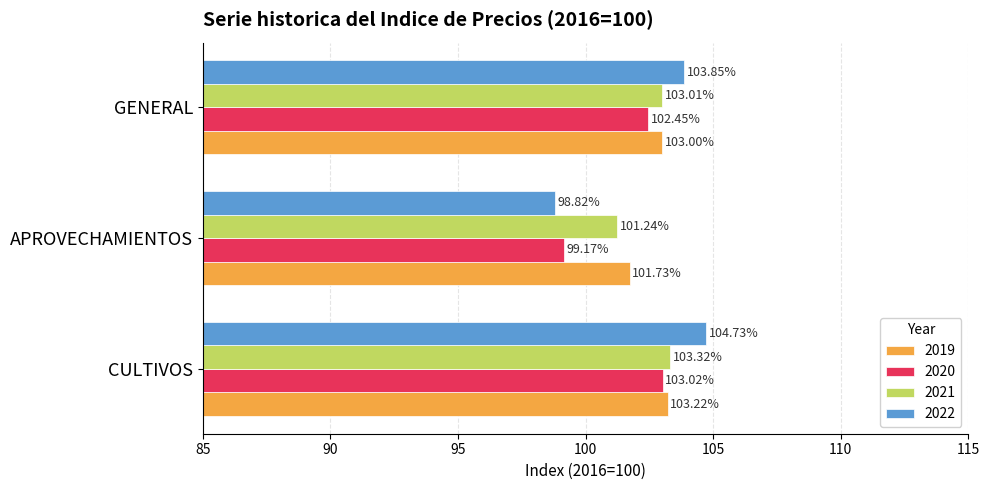

What is the difference between the highest and lowest values at CULTIVOS?

1.7